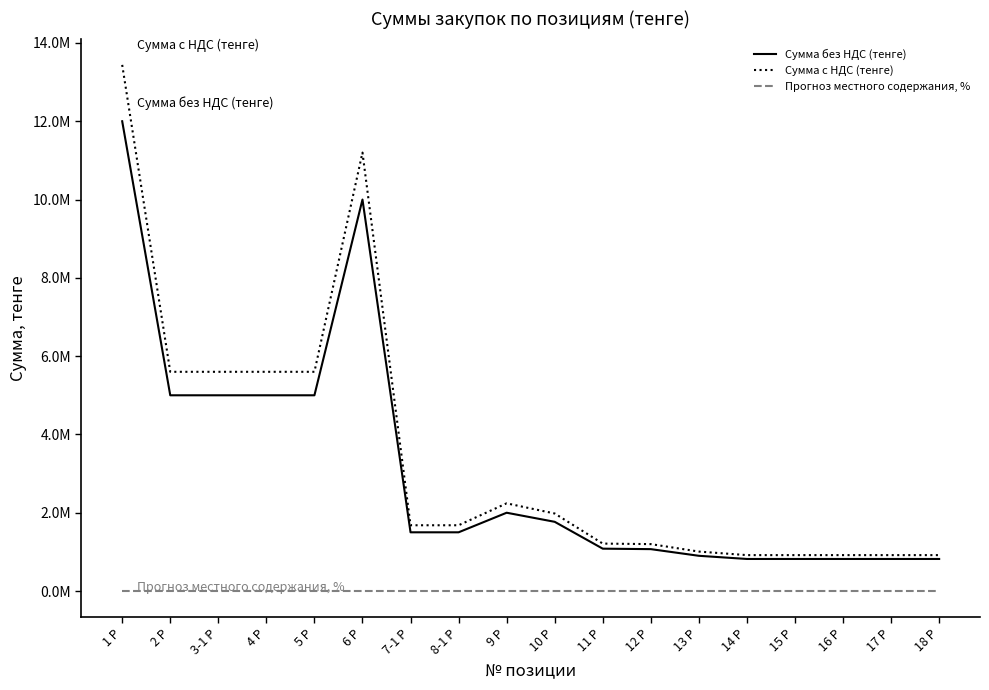

Reading left to right, extract all data points from this chart.

Сумма без НДС (тенге): 1 Р=12000000	2 Р=5000000	3-1 Р=5000000	4 Р=5000000	5 Р=5000000	6 Р=10000000	7-1 Р=1500000	8-1 Р=1500000	9 Р=2000000	10 Р=1768000	11 Р=1082000	12 Р=1070000	13 Р=900000	14 Р=819000	15 Р=819000	16 Р=819000	17 Р=819000	18 Р=819000
Сумма с НДС (тенге): 1 Р=13440000	2 Р=5600000	3-1 Р=5600000	4 Р=5600000	5 Р=5600000	6 Р=11200000	7-1 Р=1680000	8-1 Р=1680000	9 Р=2240000	10 Р=1980160	11 Р=1211840	12 Р=1198400	13 Р=1008000	14 Р=917280	15 Р=917280	16 Р=917280	17 Р=917280	18 Р=917280
Прогноз местного содержания, %: 1 Р=100	2 Р=100	3-1 Р=100	4 Р=100	5 Р=100	6 Р=100	7-1 Р=100	8-1 Р=100	9 Р=100	10 Р=100	11 Р=100	12 Р=100	13 Р=100	14 Р=100	15 Р=100	16 Р=100	17 Р=100	18 Р=100